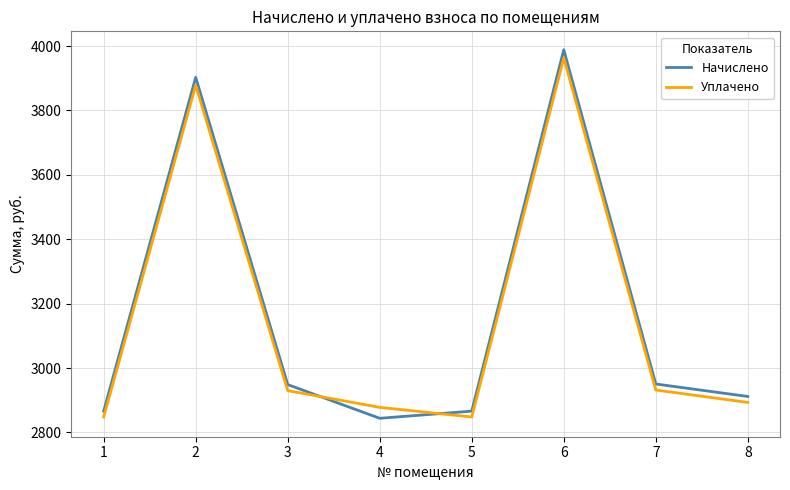

Which category has the highest value across all series?

6